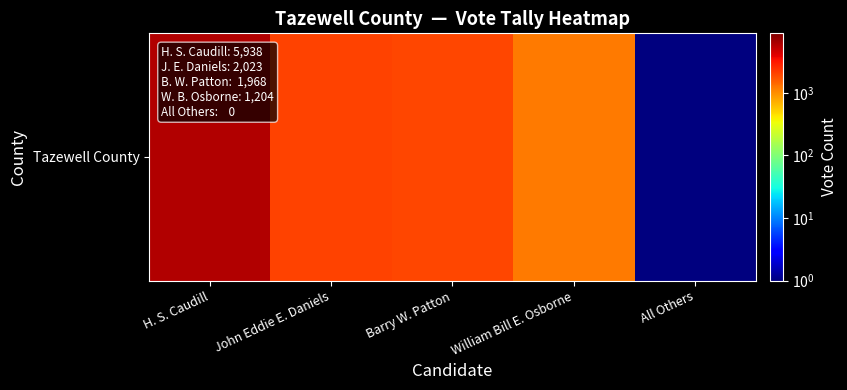

Read the value at Barry W. Patton.

1968.0